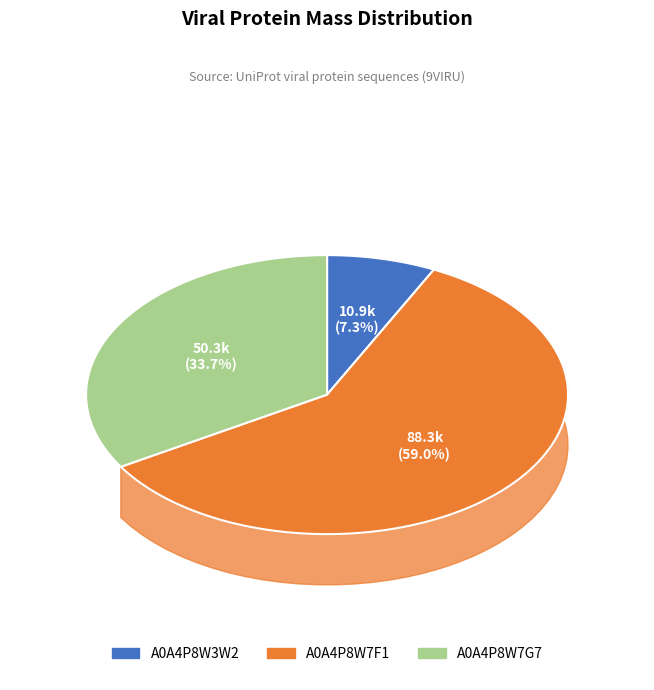

What is the majority slice?

A0A4P8W7F1